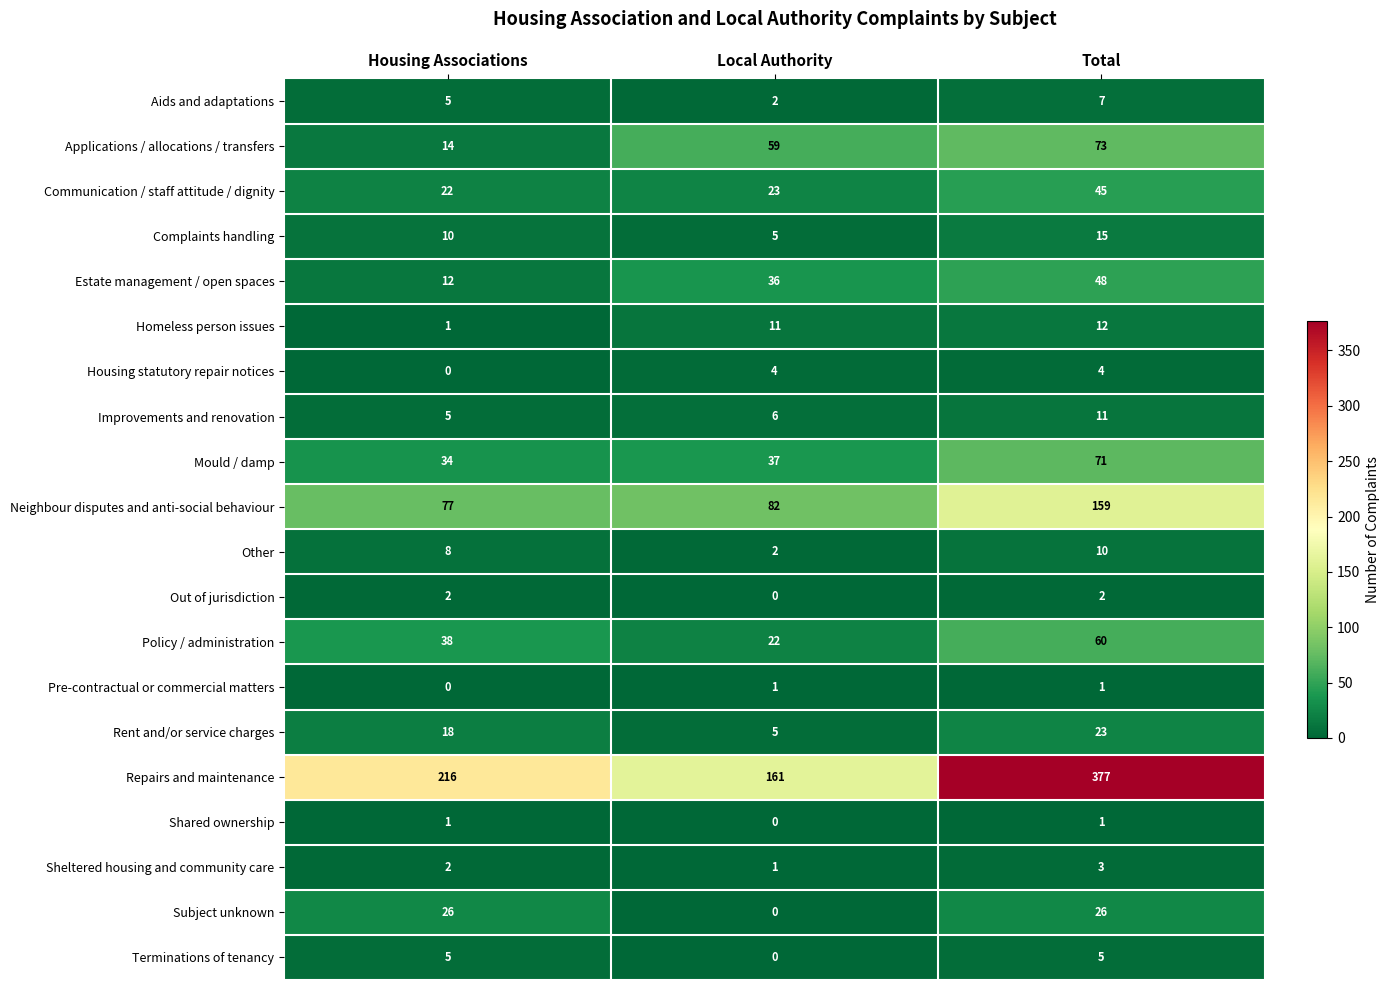

What is the maximum value shown in the chart?

377